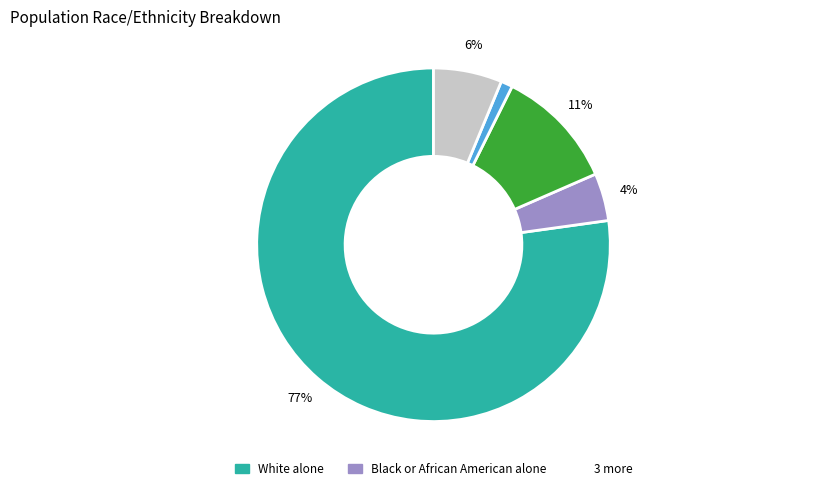

To the nearest percent, what is the average slice percentage?

20%